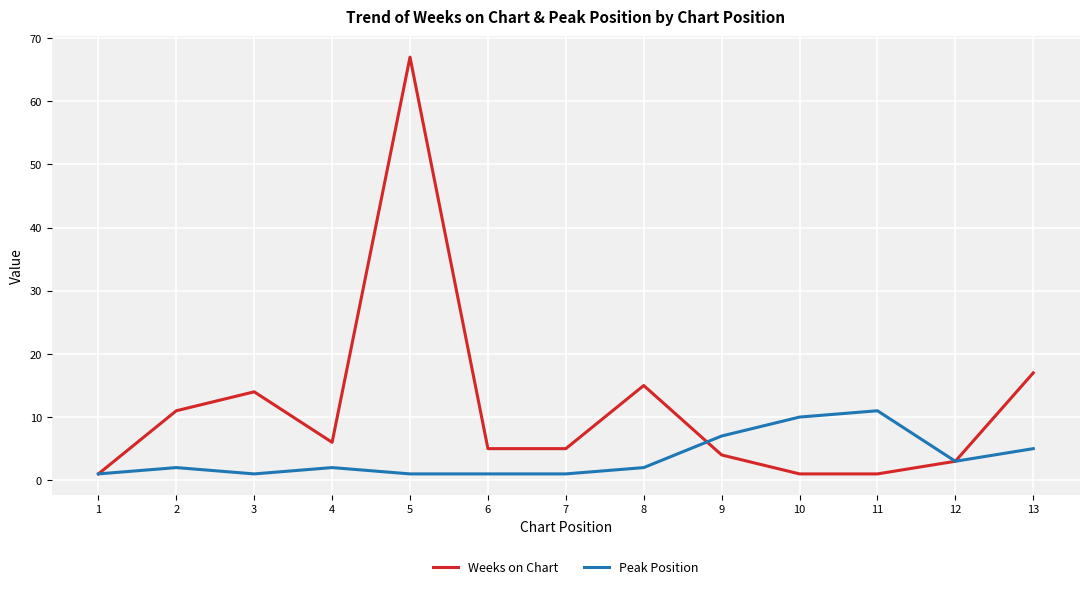

Which series has the largest total across all categories?

Weeks on Chart